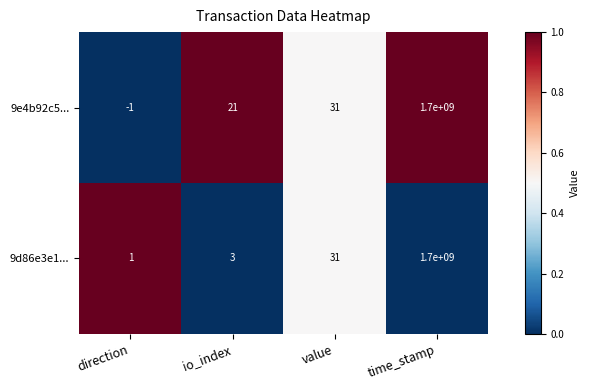

What is the total value across all series at direction?

0